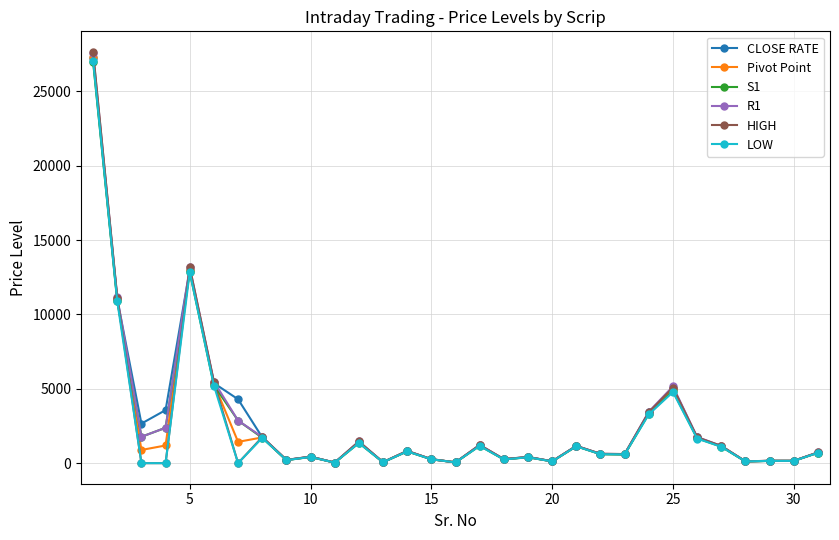

Which series has the widest spread of values?

HIGH